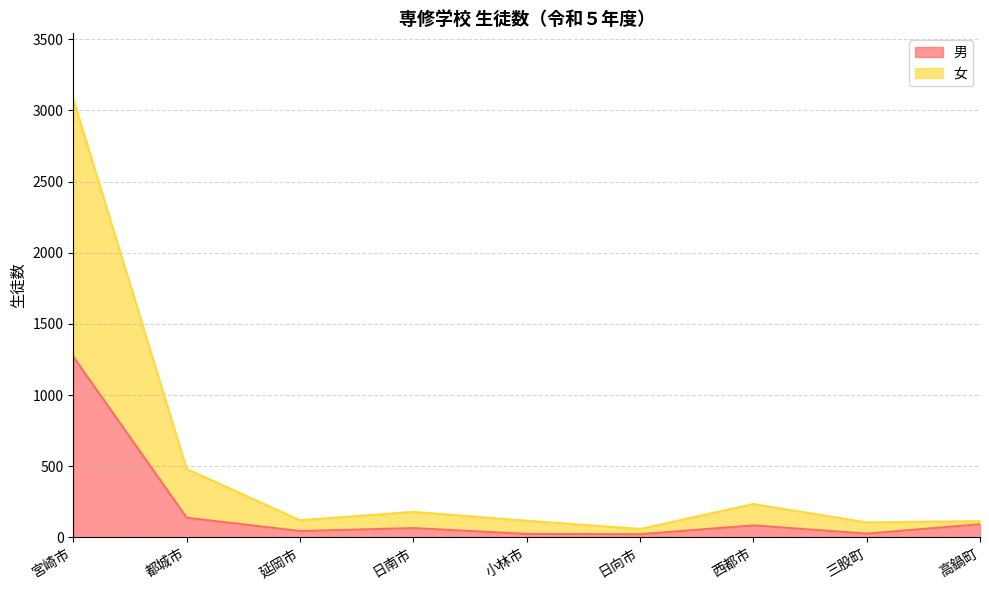

What is the label of the 3rd point from the left?

延岡市